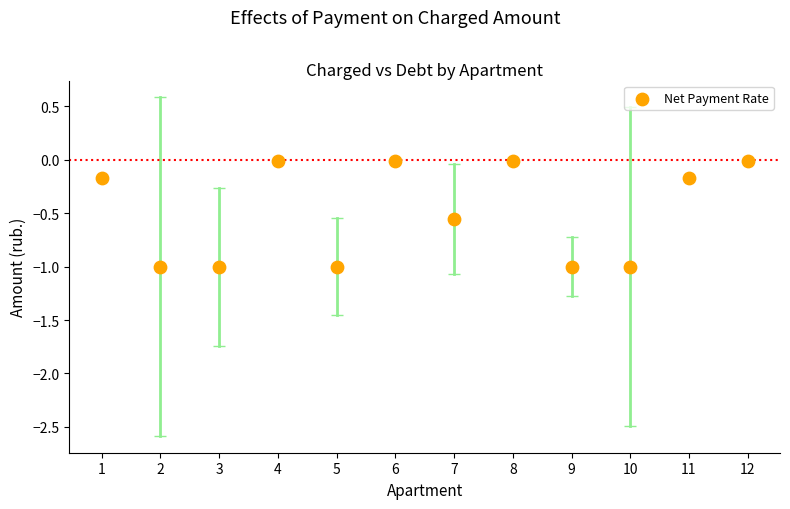

What is the range of Y values (max minus min)?

1.0